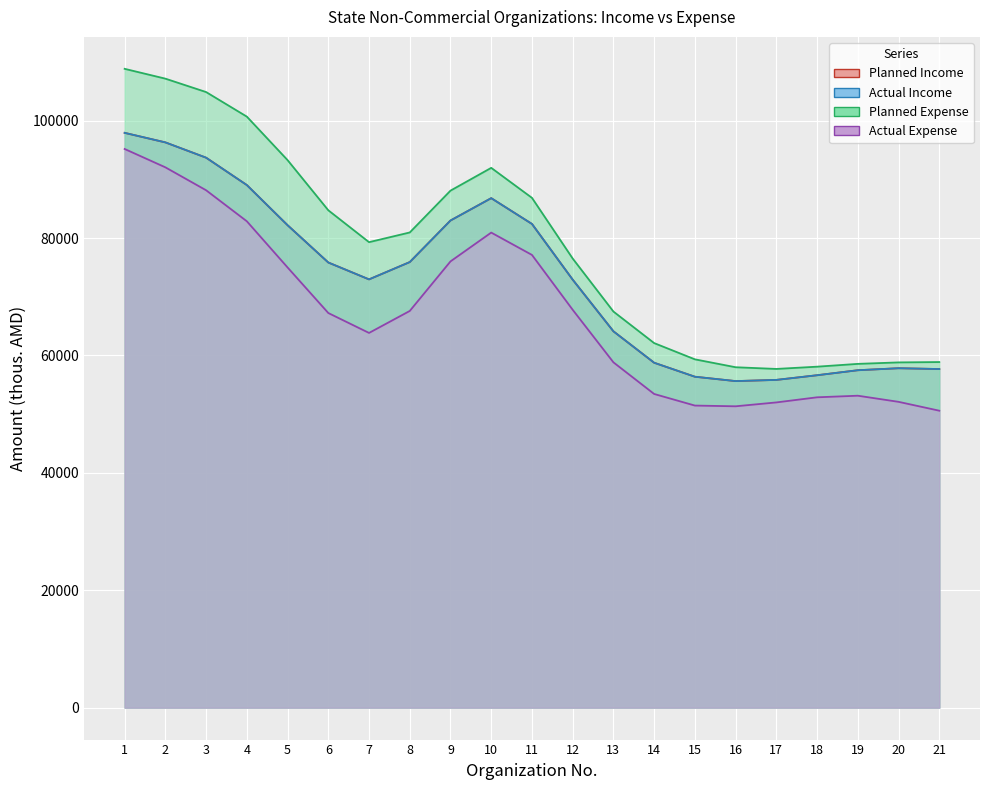

How many lines are shown in the chart?

4